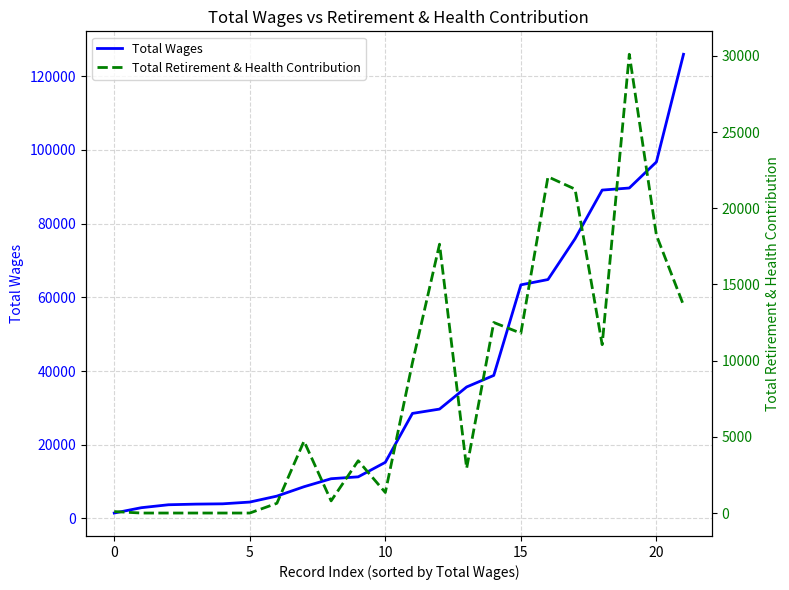

What are all the series names shown in the legend?

Total Wages, Total Retirement & Health Contribution